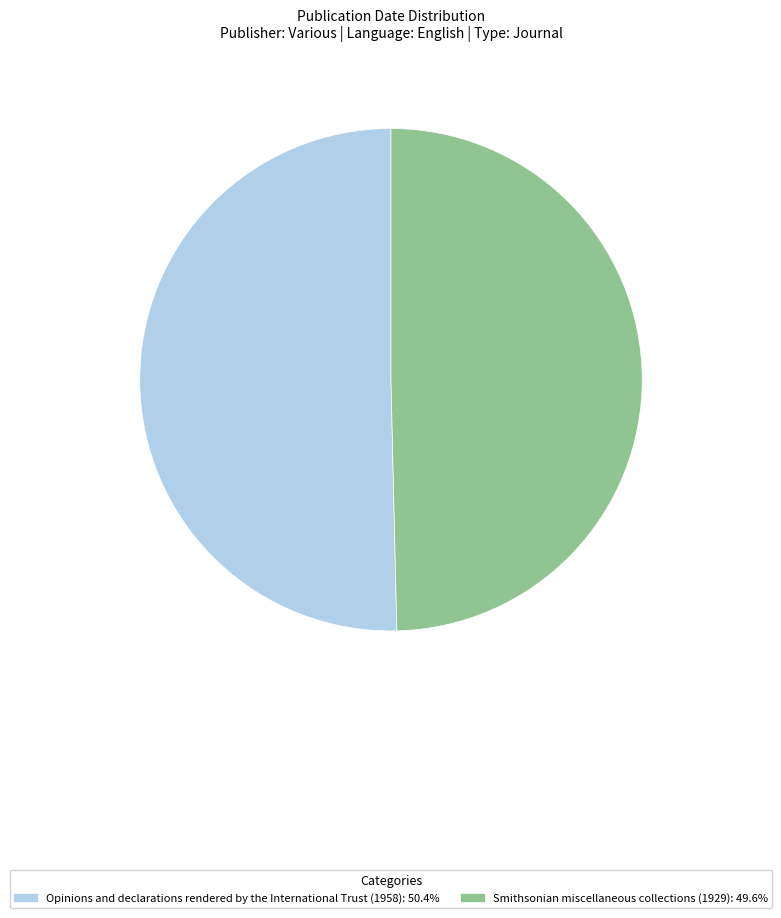

The Opinions and declarations rendered by the International Trust (1958) slice represents 56% of the pie. True or false?

False